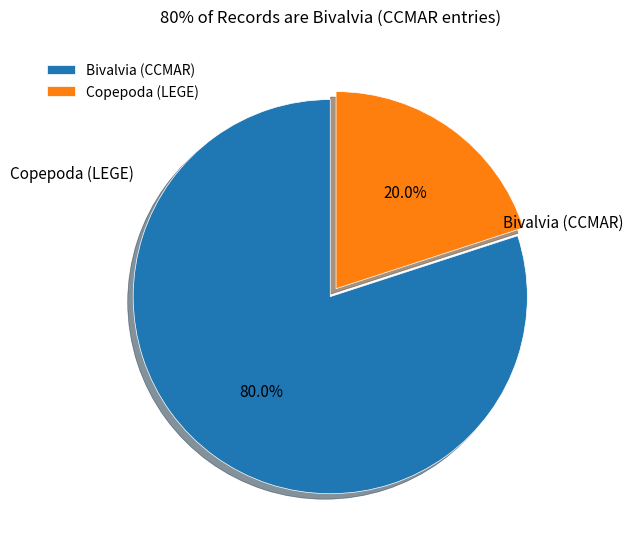

What is the ratio of the value at Bivalvia (CCMAR) to the value at Copepoda (LEGE)?

4.0